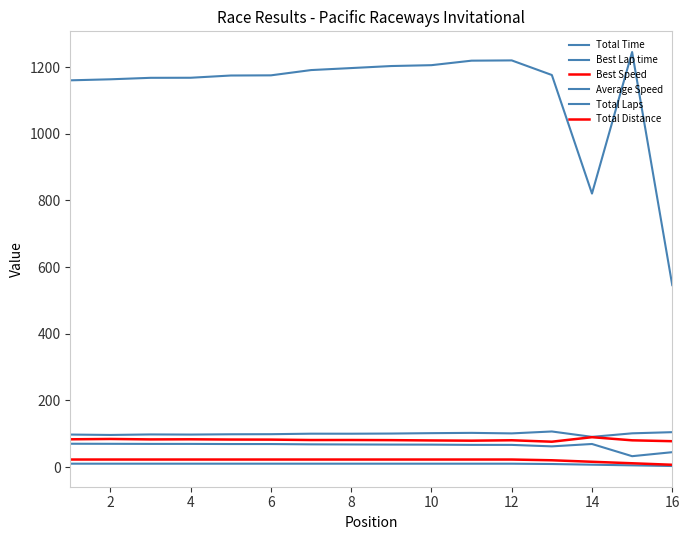

At which category is the sum across all series the highest?

12